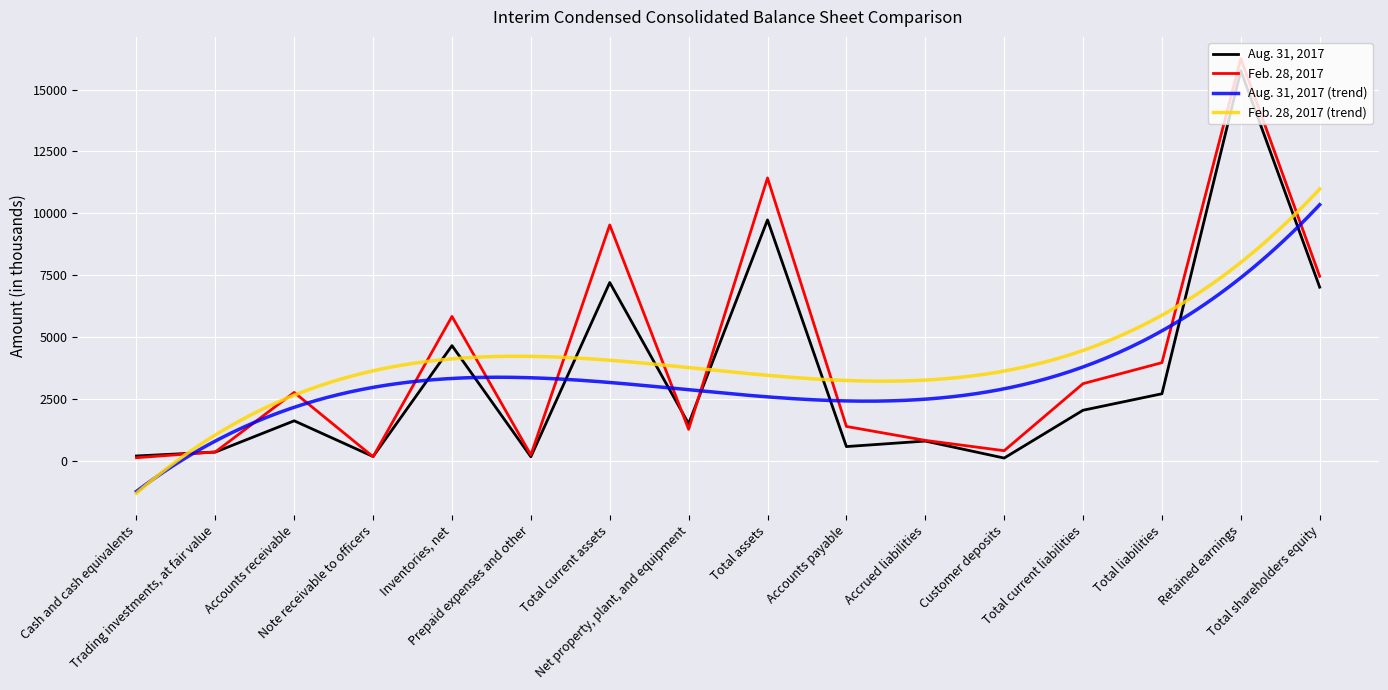

At which category is the sum across all series the highest?

Retained earnings